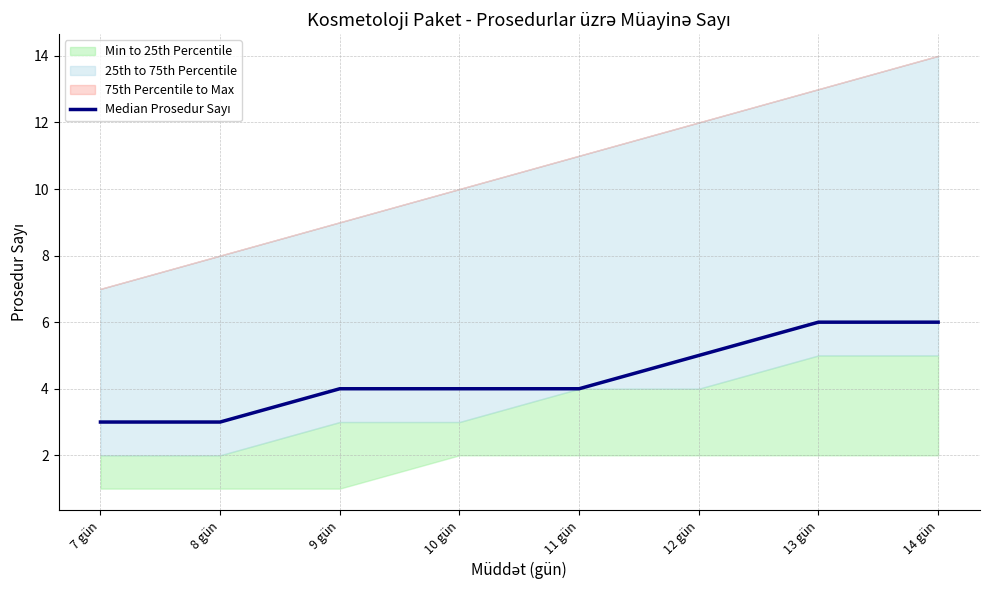

Read the value at 12 gün.

5